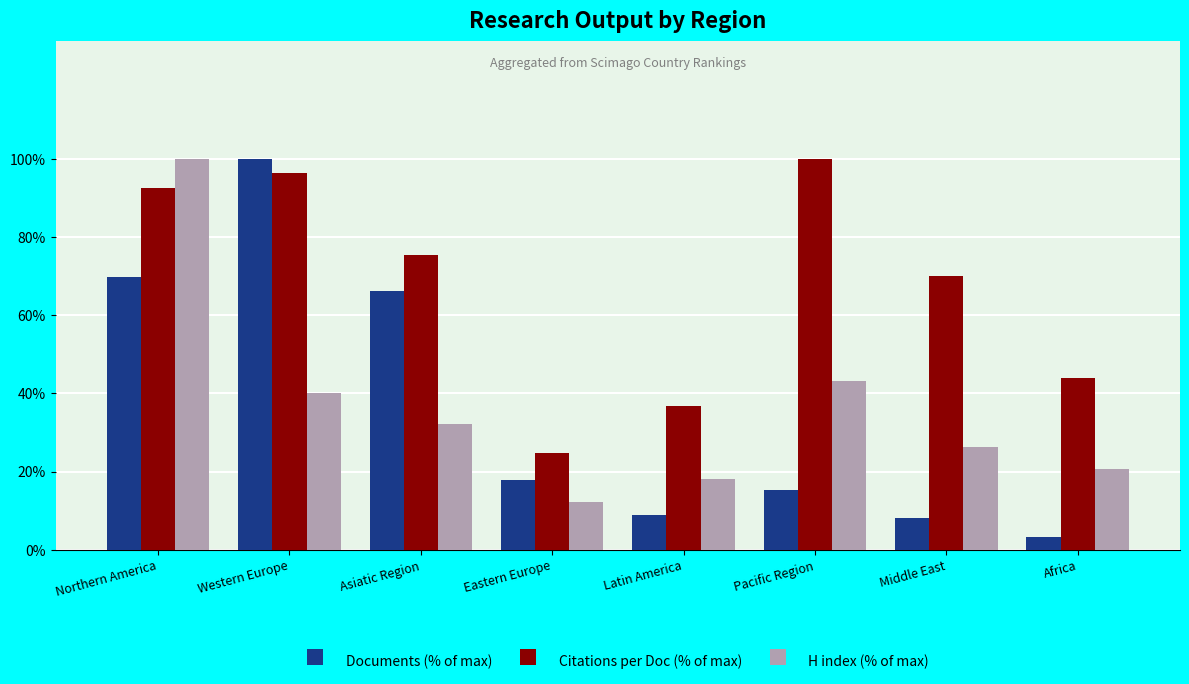

How many values in the Citations per Doc (% of max) series are below 75?

4